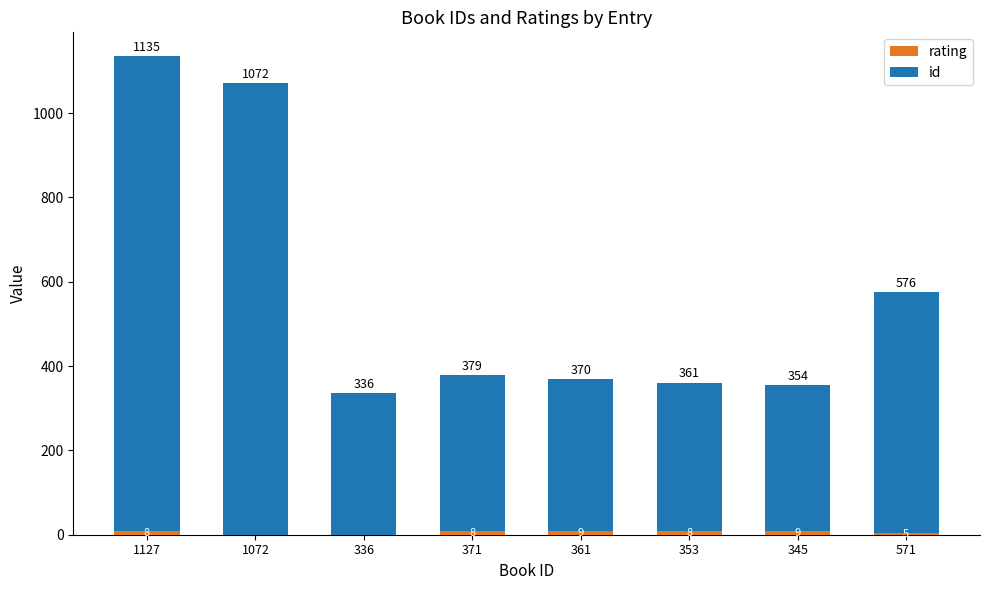

How many distinct data groups are displayed?

2